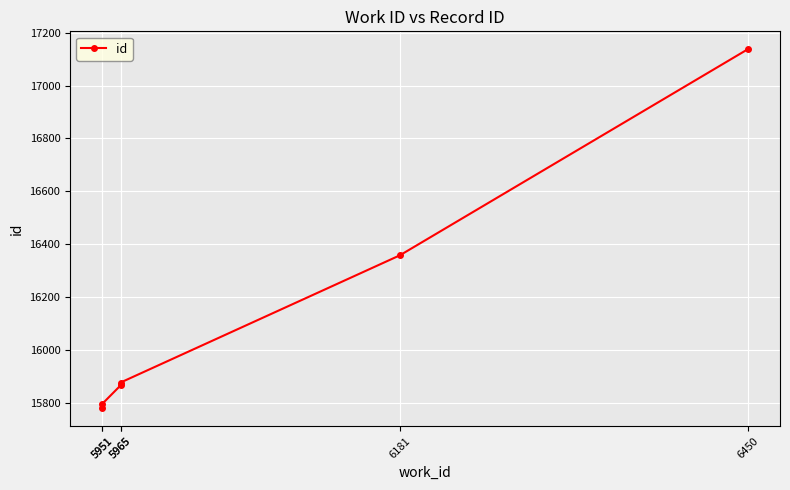

What is the average value?

16136